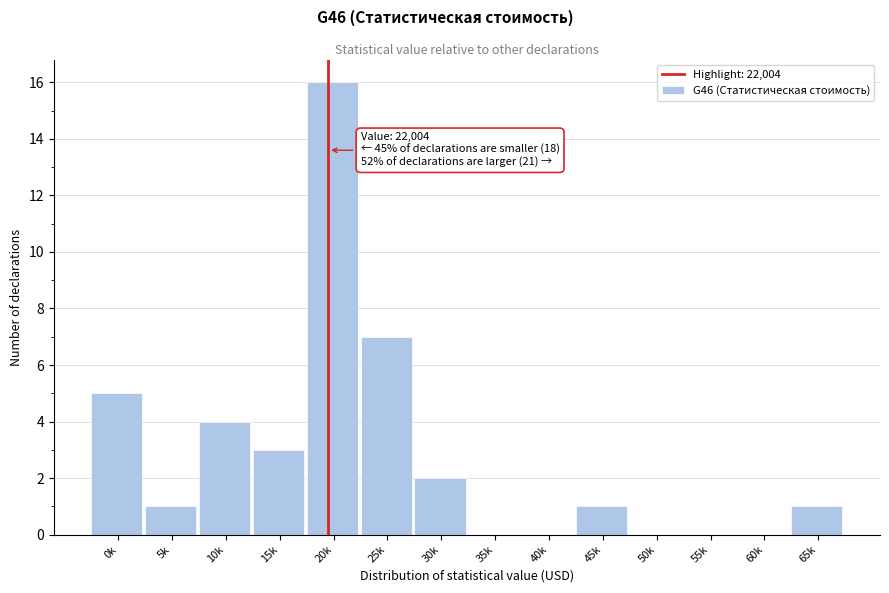

Reading left to right, list all the values displayed in this chart.

0k=5	5k=1	10k=4	15k=3	20k=16	25k=7	30k=2	35k=0	40k=0	45k=1	50k=0	55k=0	60k=0	65k=1